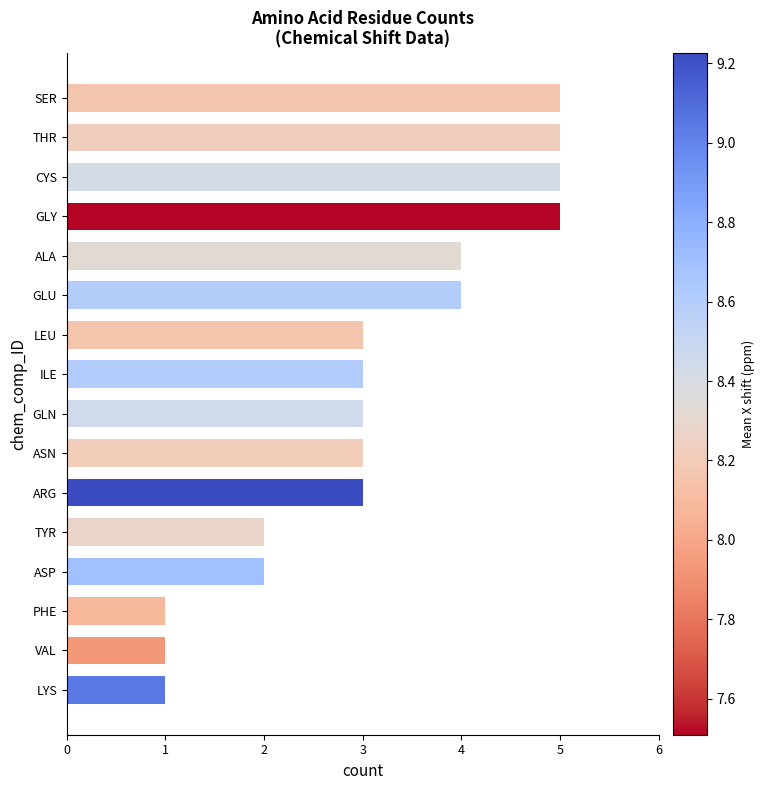

How many categories are shown in the chart?

16